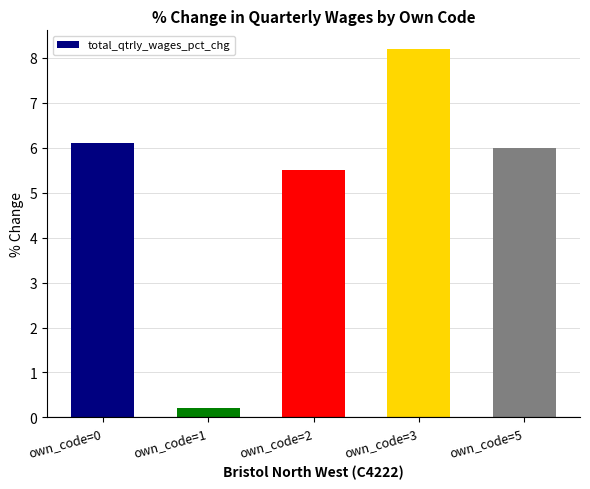

At which label is the value closest to 4?

own_code=2